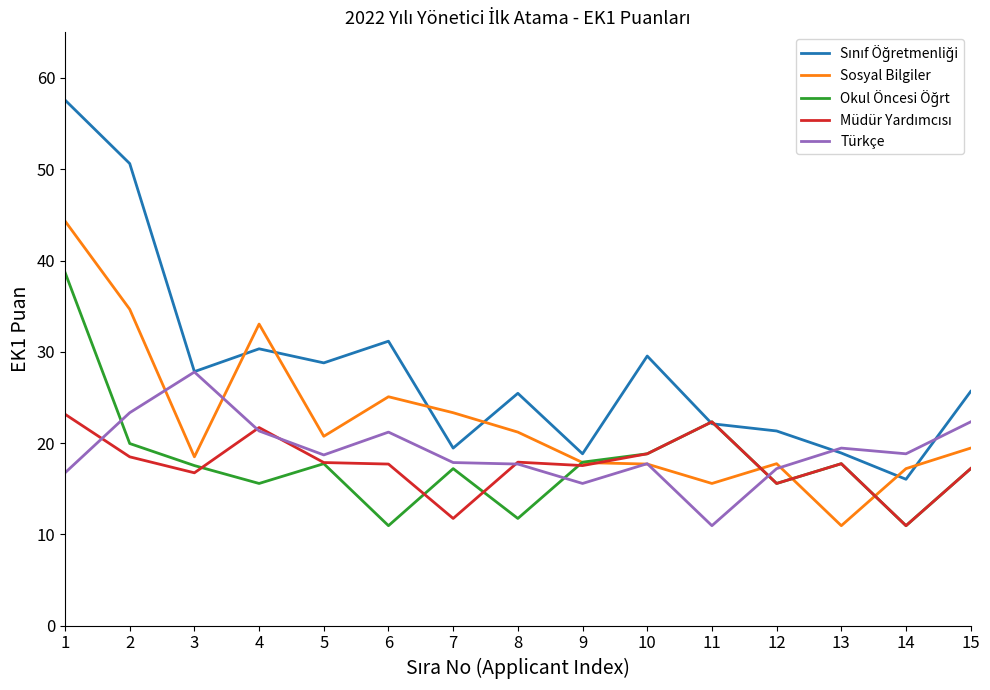

Read the Türkçe value at 2.

23.3